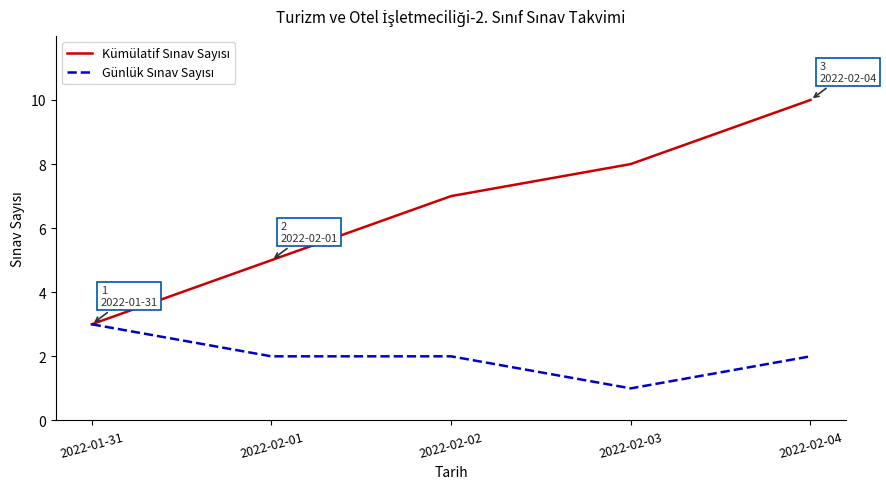

What is the spread (max minus min) of values at 2022-02-02?

5